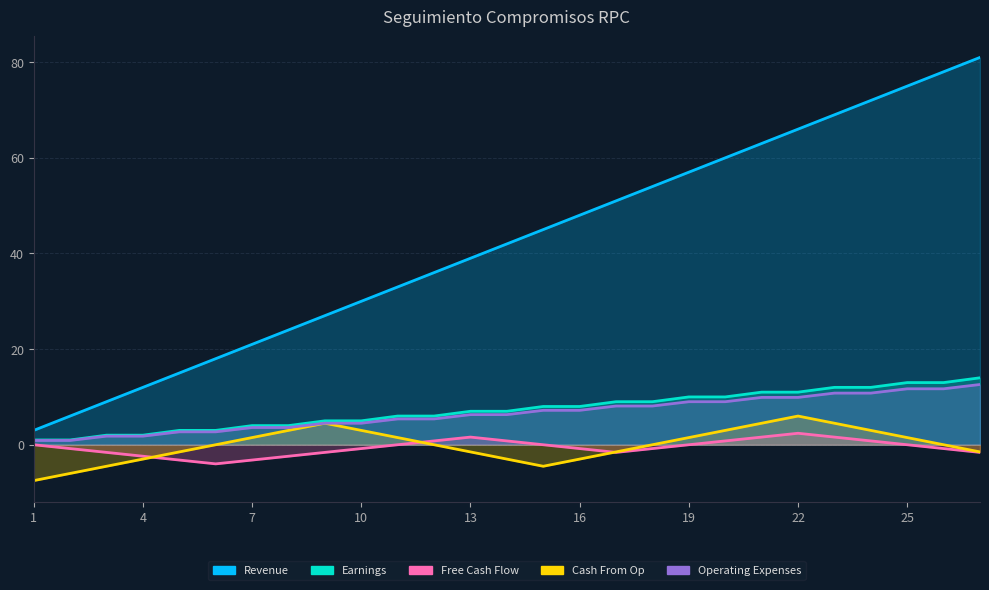

How many distinct data groups are displayed?

5